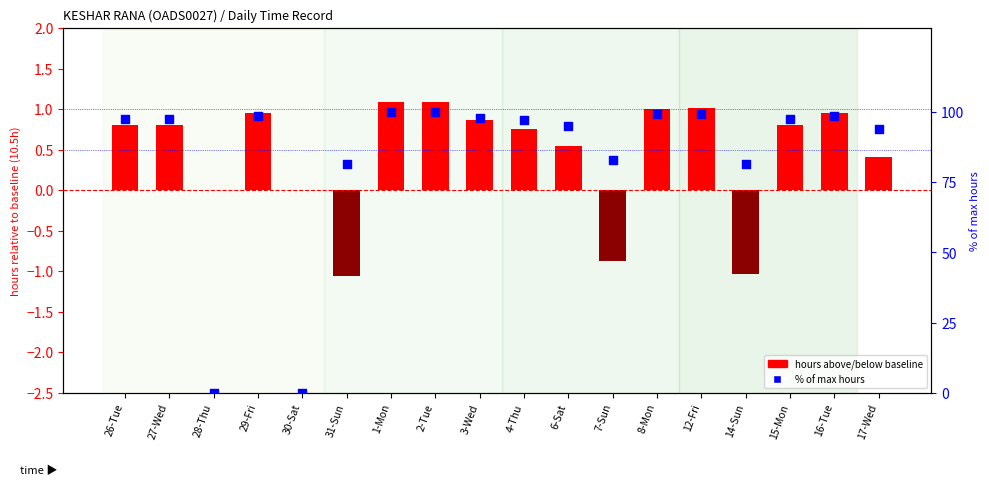

At which category is the sum across all series the highest?

1-Mon